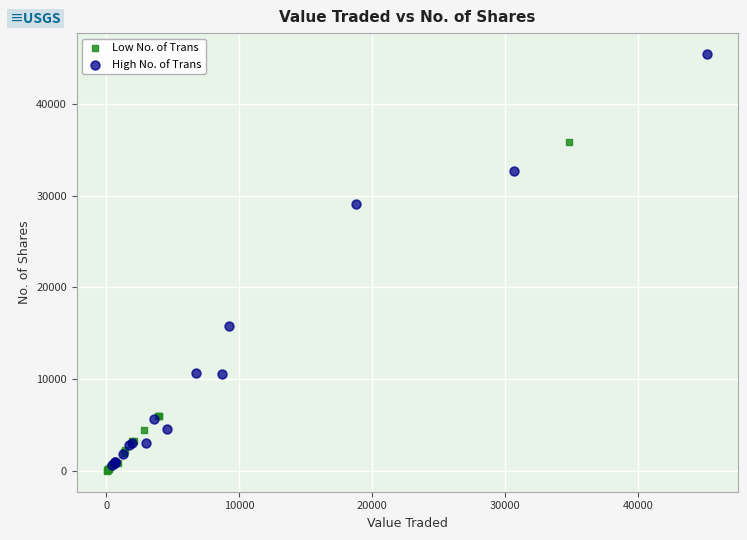

Which series has the largest Y range (max minus min)?

High No. of Trans